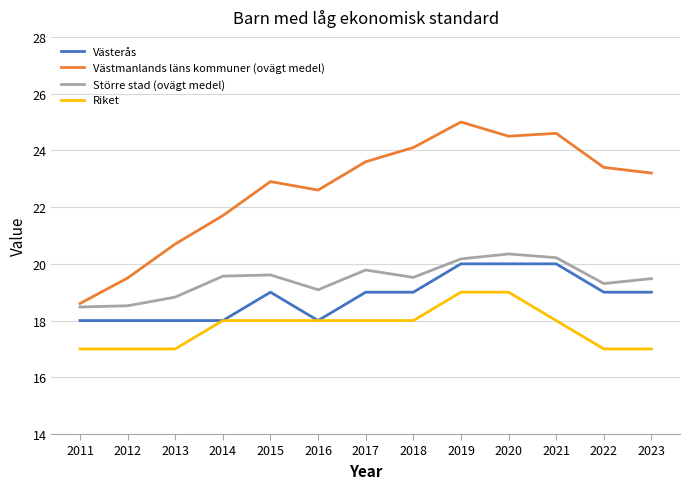

What is the maximum value for Riket?

19.0